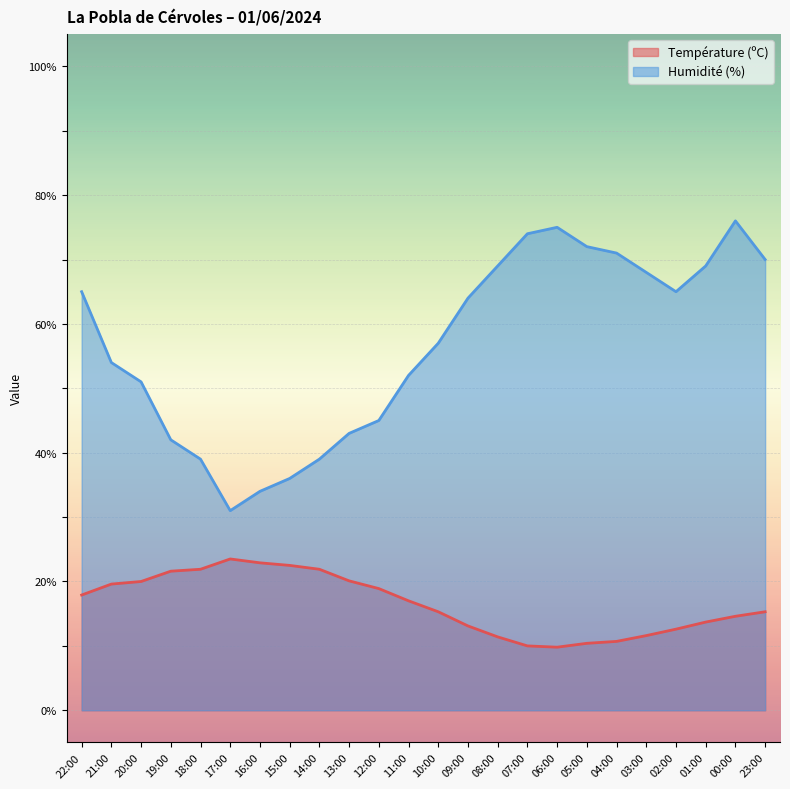

Which series has the largest range (max minus min)?

Humidité (%)